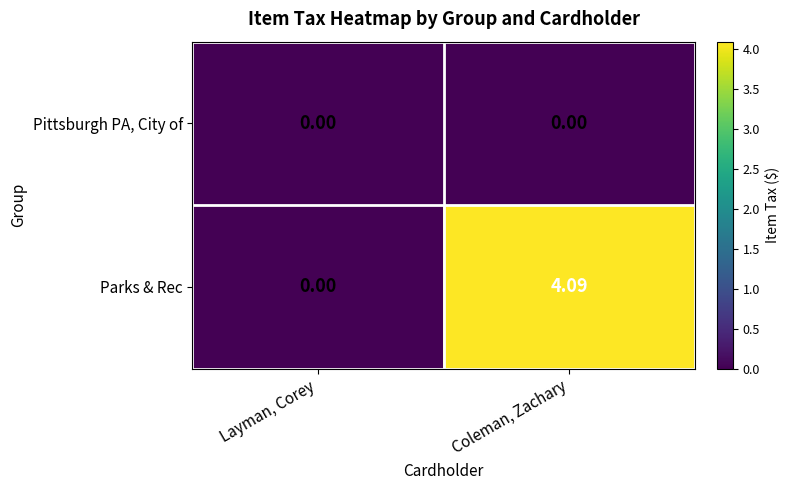

At which label does Parks & Rec first exceed 4?

Coleman, Zachary